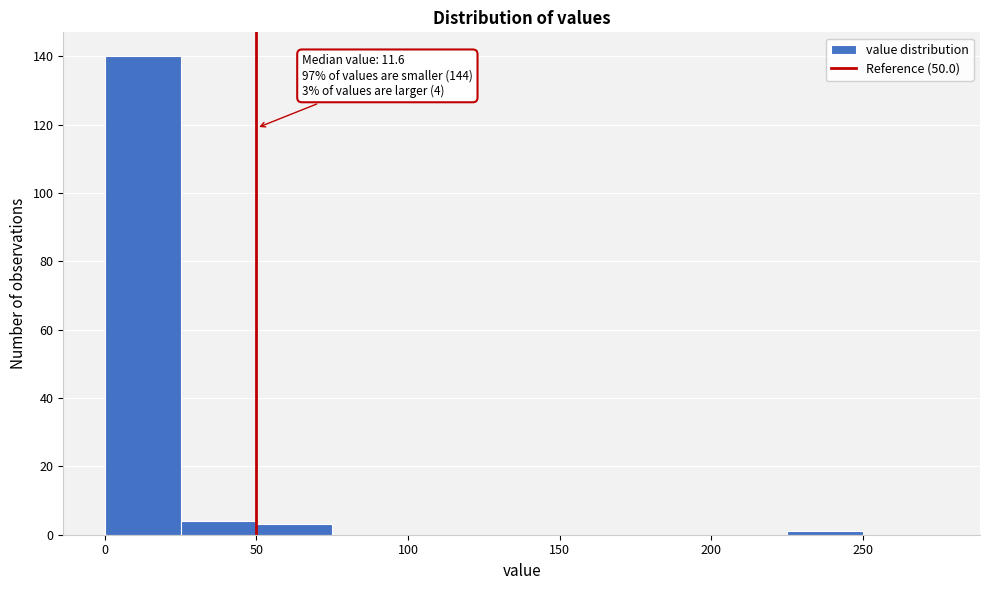

Over which range of the x-axis is the bar tallest?

0 to 25